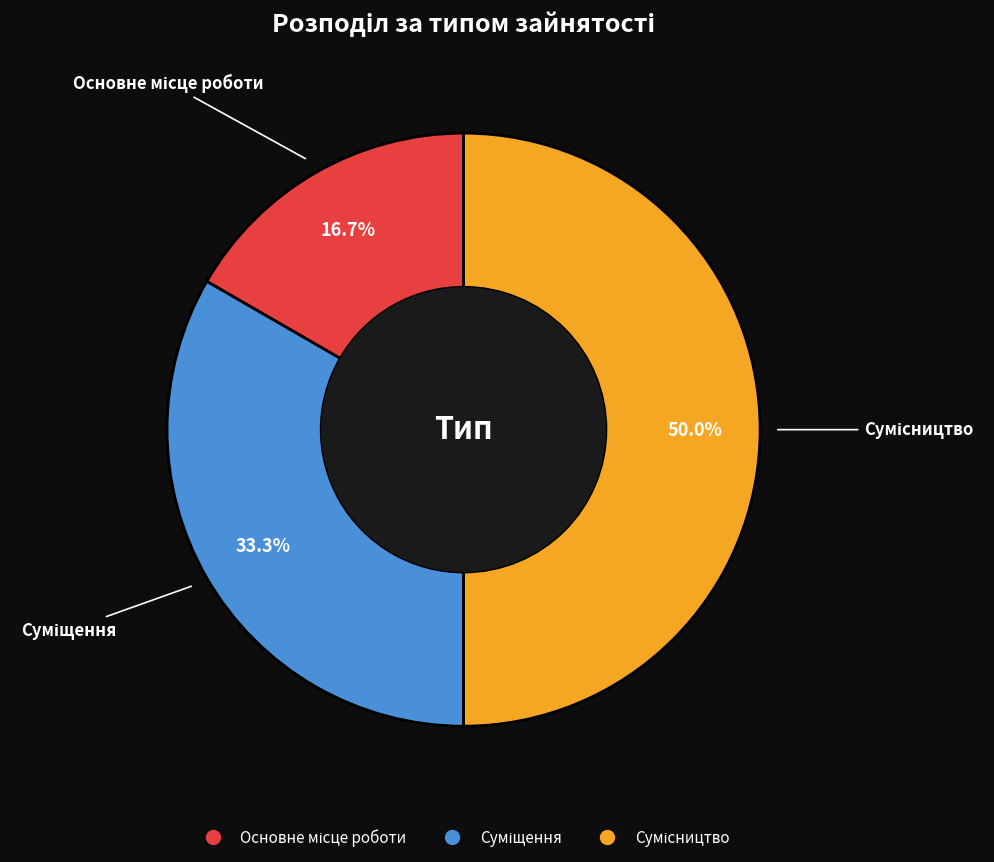

True or false: Основне місце роботи accounts for 17% of the total.

True